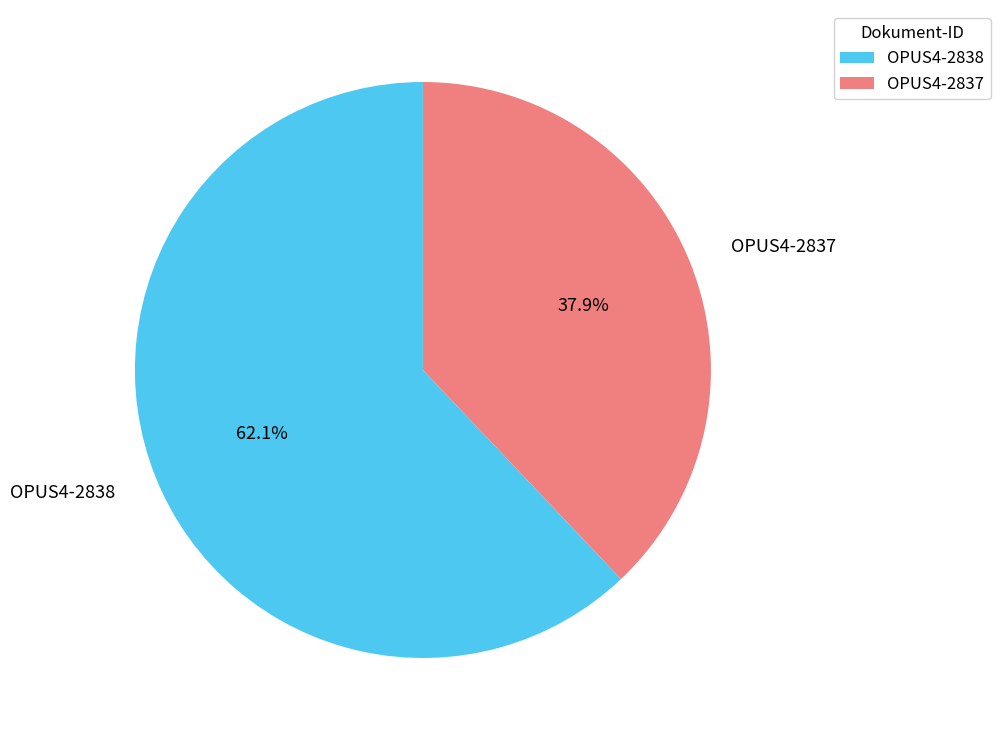

Does OPUS4-2838 account for over 50% of the chart?

Yes